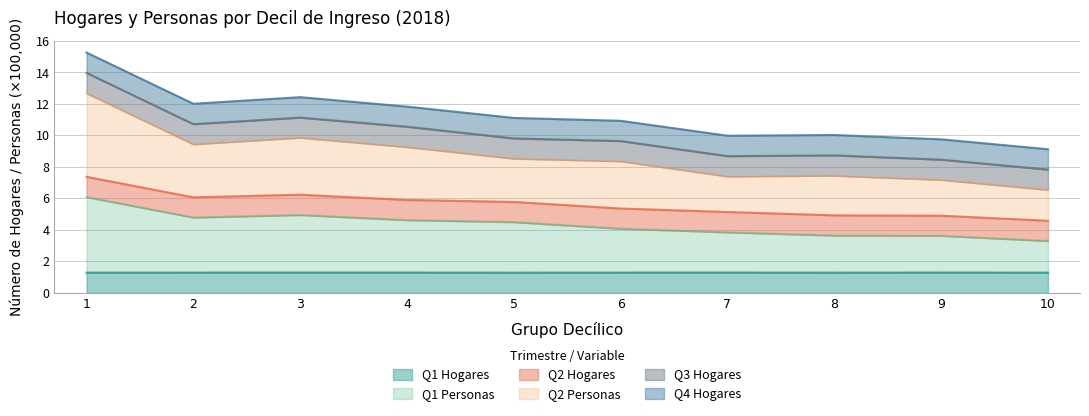

At how many categories does at least one series exceed 12?

1